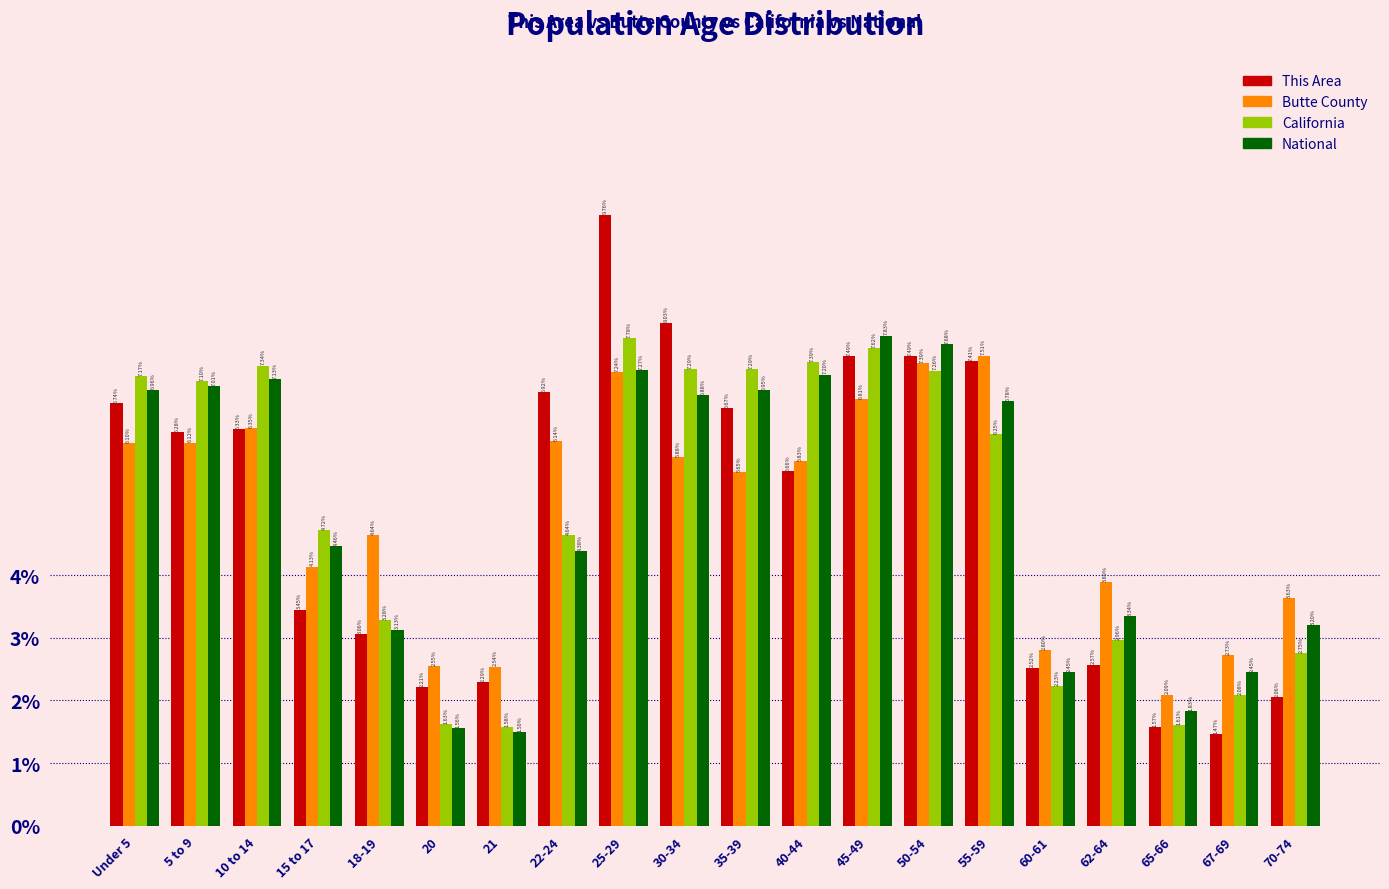

What is the average value of the National series?

5.0